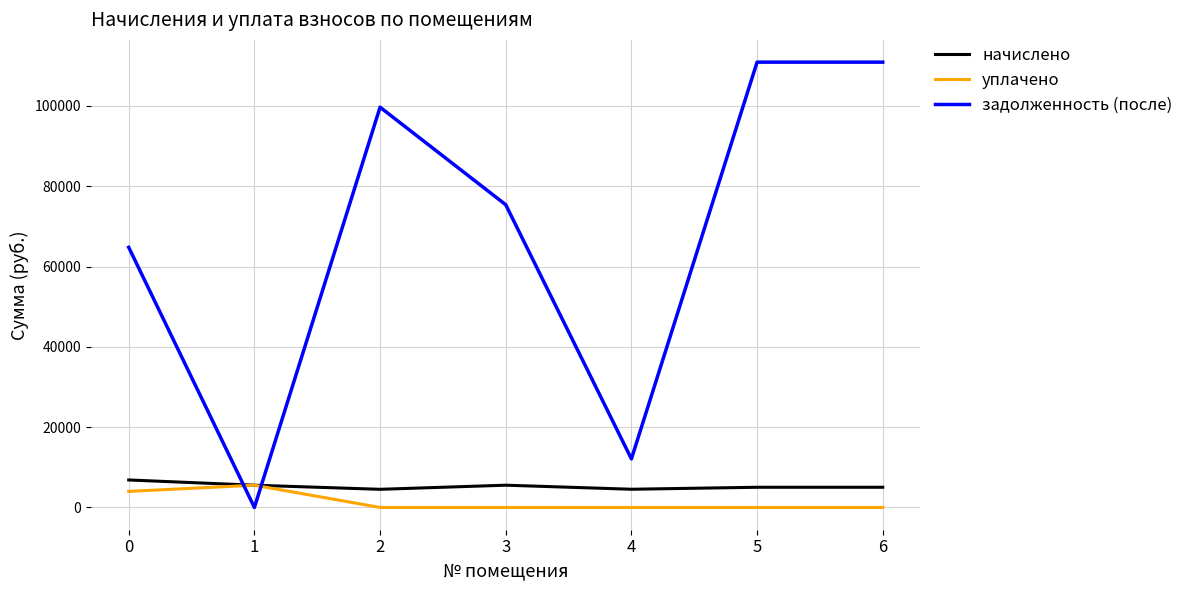

Read the начислено value at 3.

5545.3